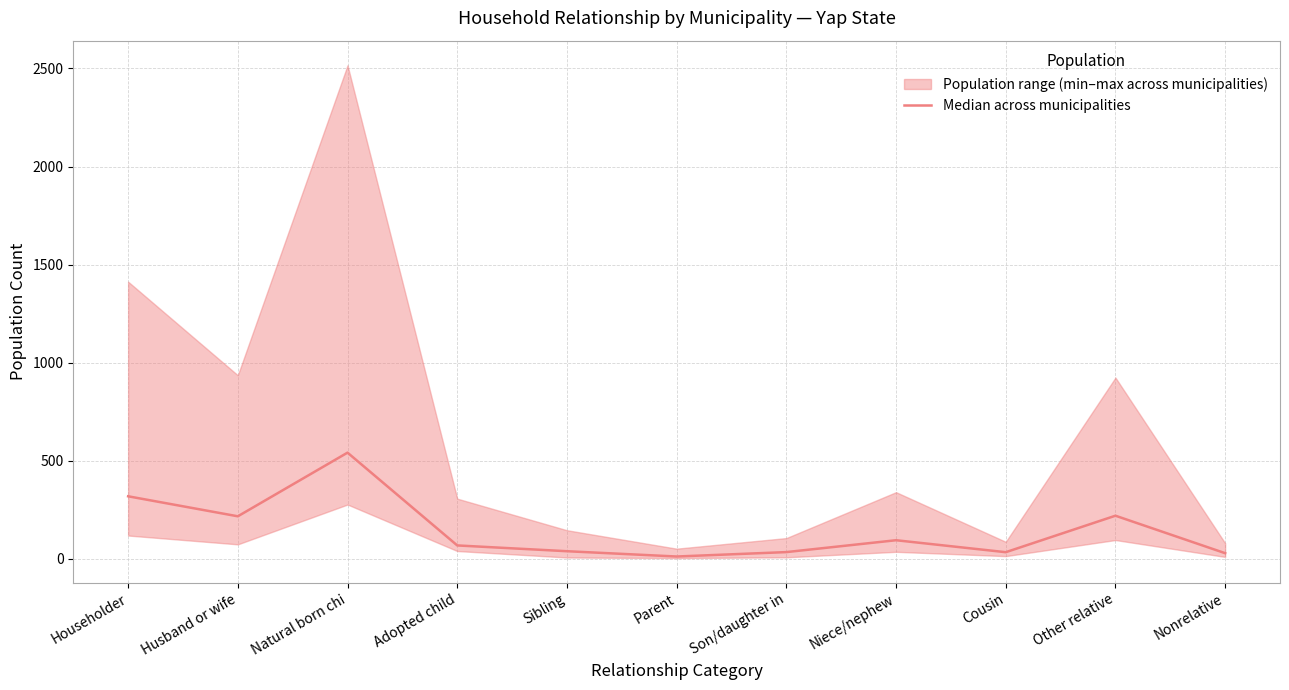

Where does the data first go above 68?

Householder